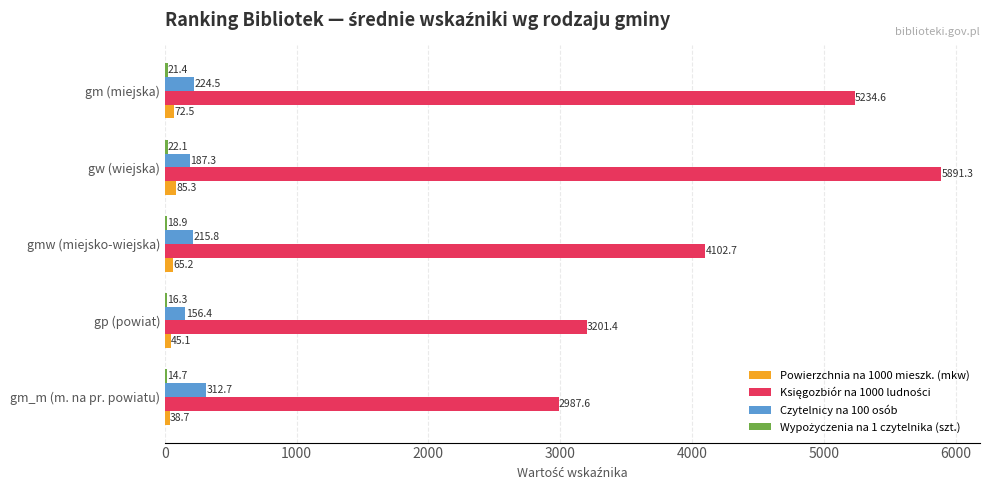

What is the approximate value of Powierzchnia na 1000 mieszk. (mkw) at gp (powiat)?

45.1